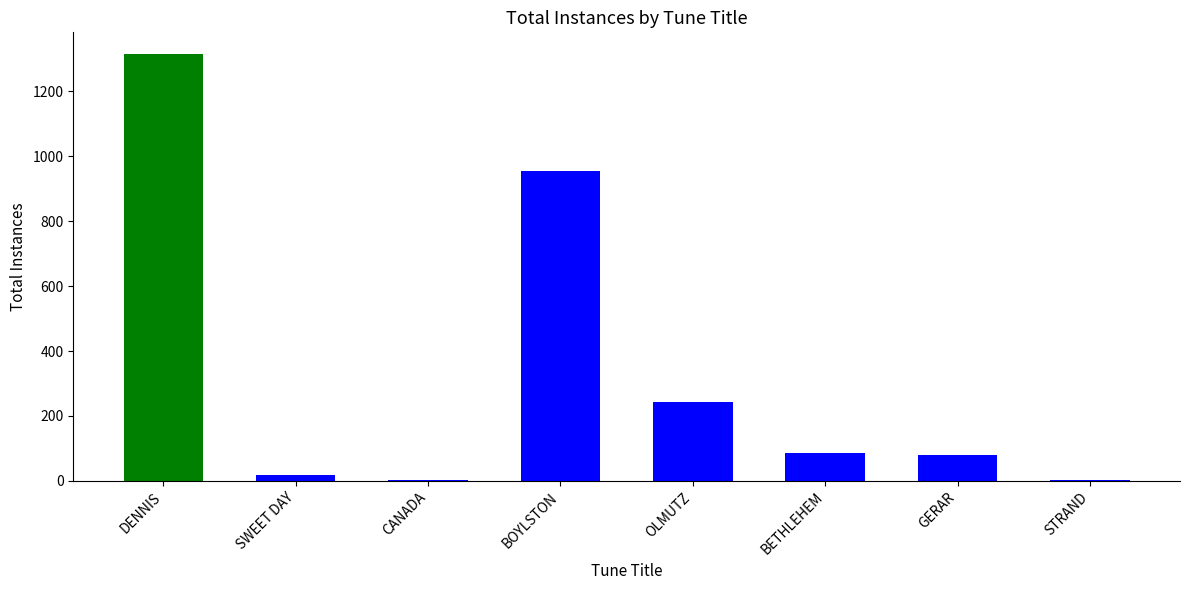

What is the greatest value displayed?

1316